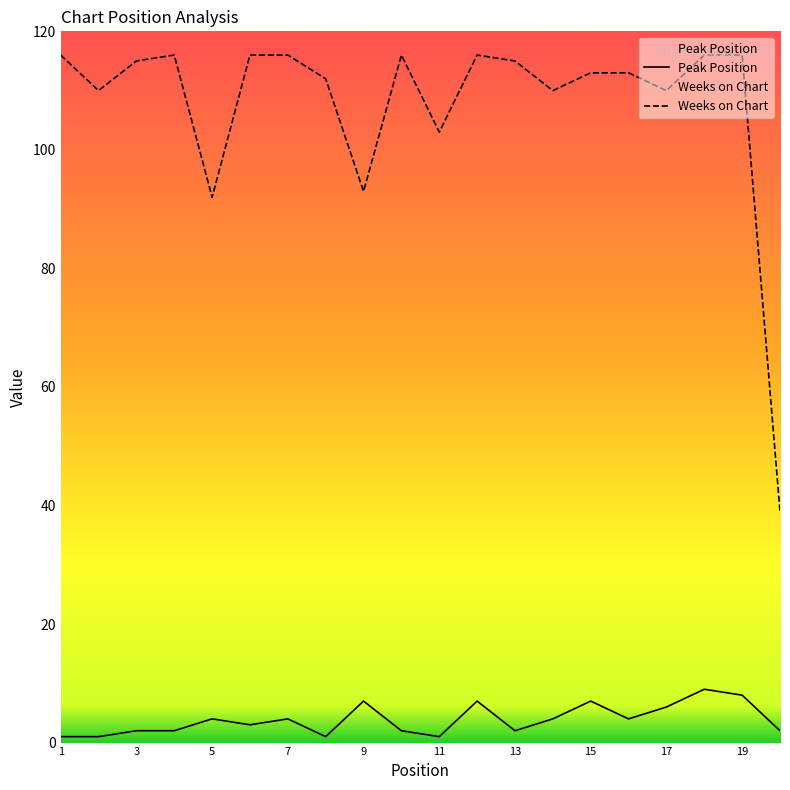

Rank the series by their average value, from lowest to highest.

Peak Position, Weeks on Chart